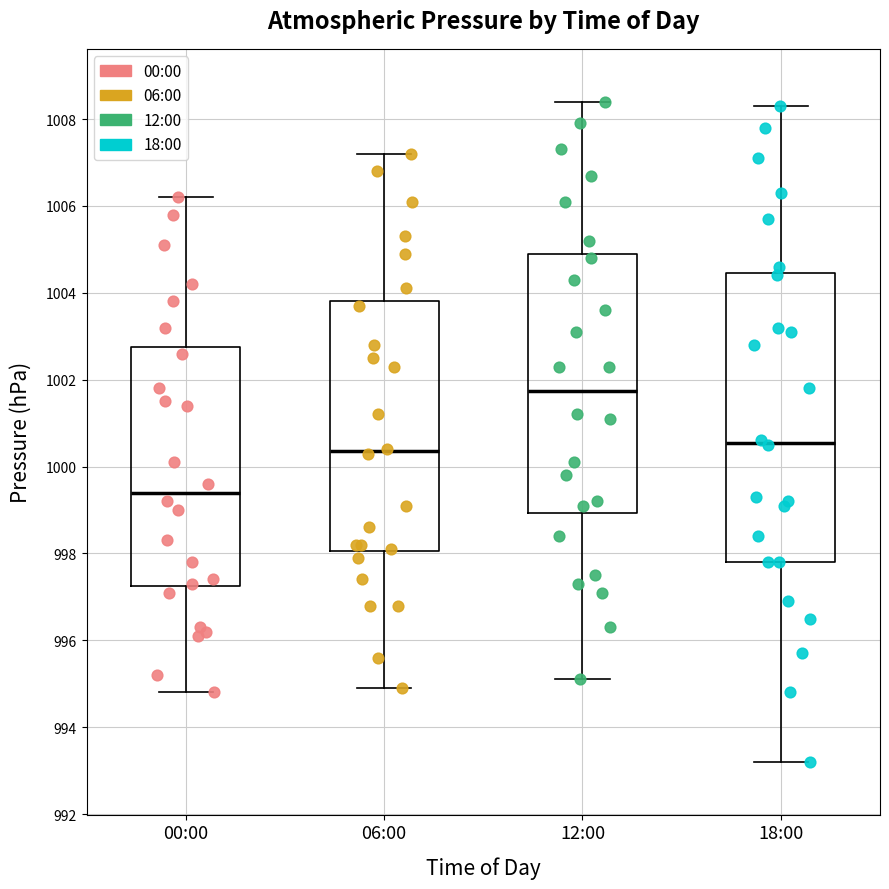

Comparing the boxes themselves (not the whiskers), which one is the tallest?

18:00